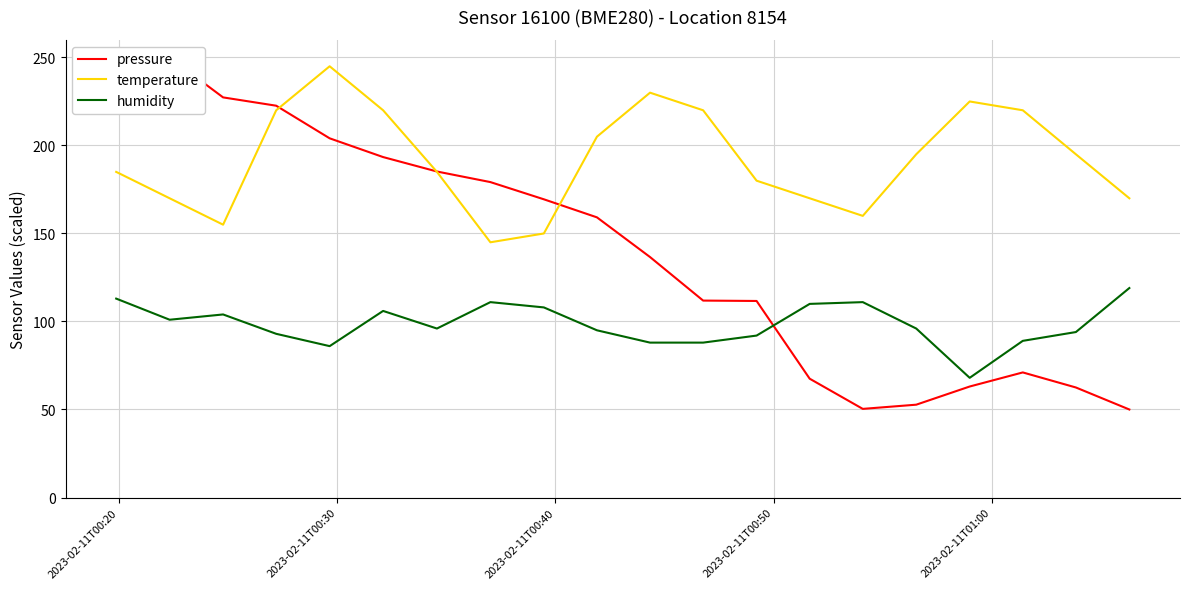

Which series has the largest total across all categories?

temperature